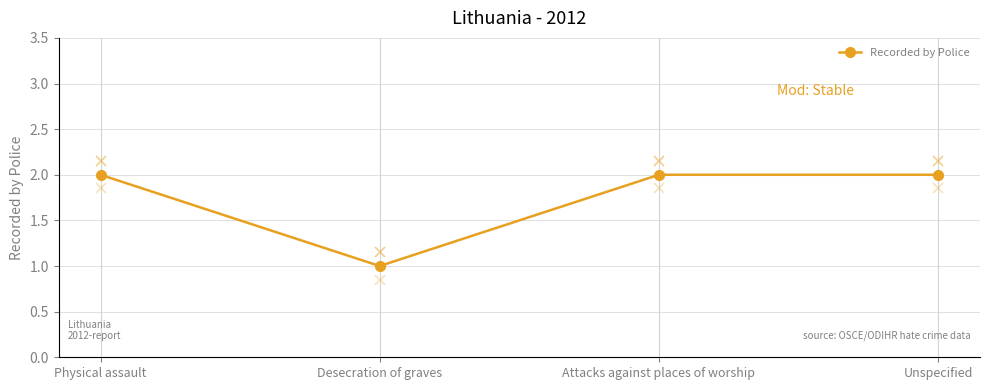

At which category does the data reach its first local valley?

Desecration of graves